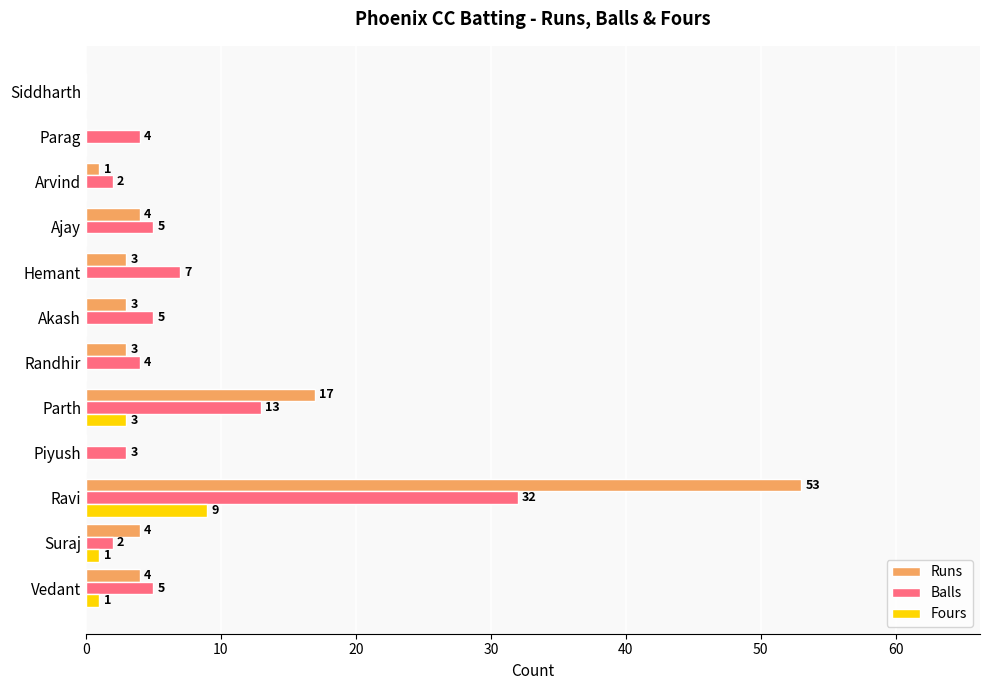

How many positive values does the Runs series have?

9